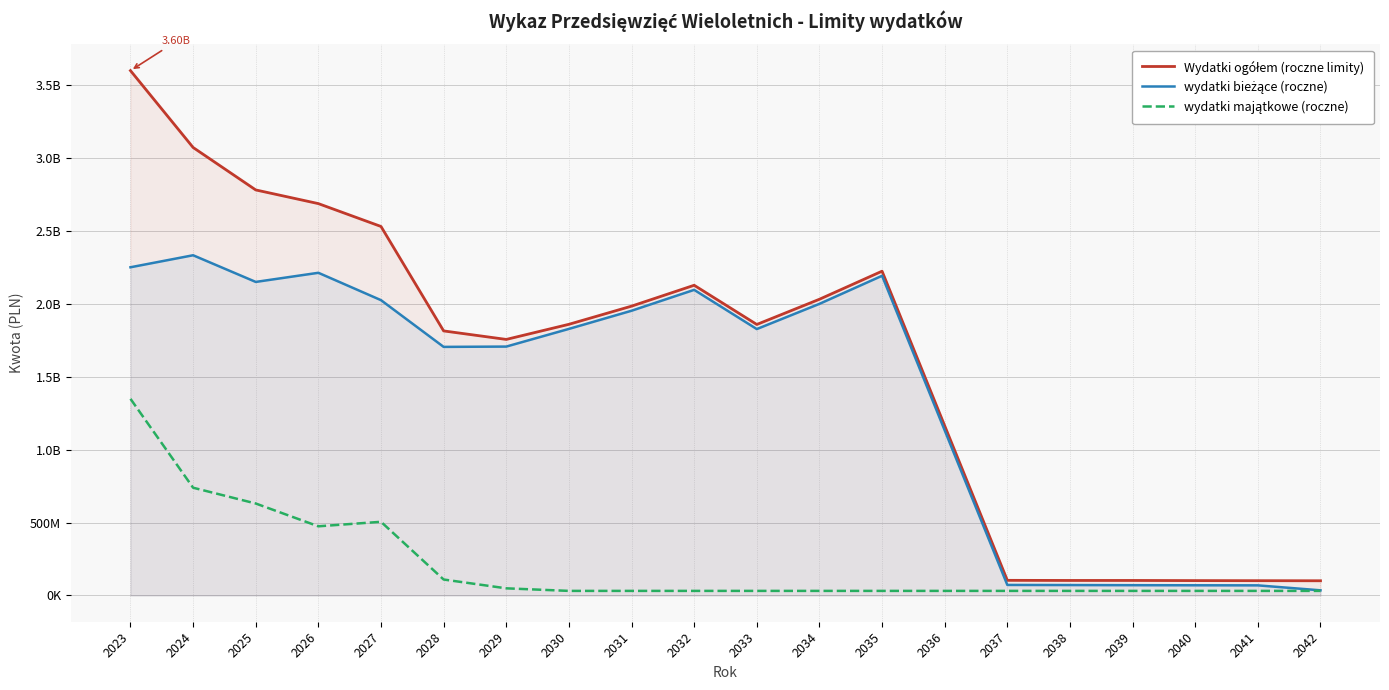

What is the sum of all wydatki majątkowe (roczne) values?

4267920831